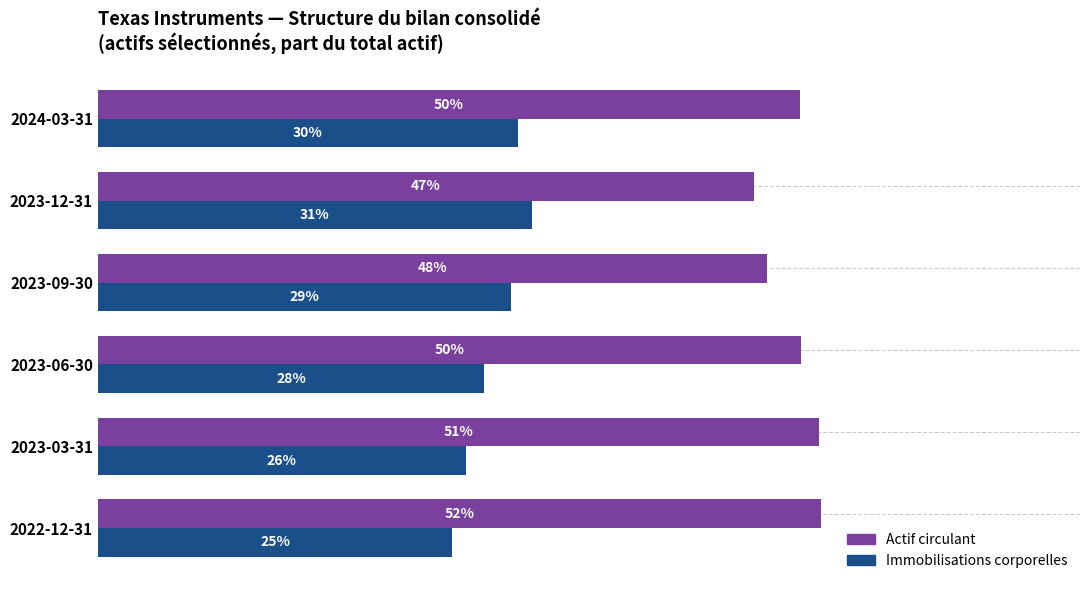

What are all the series names shown in the legend?

Actif circulant, Immobilisations corporelles